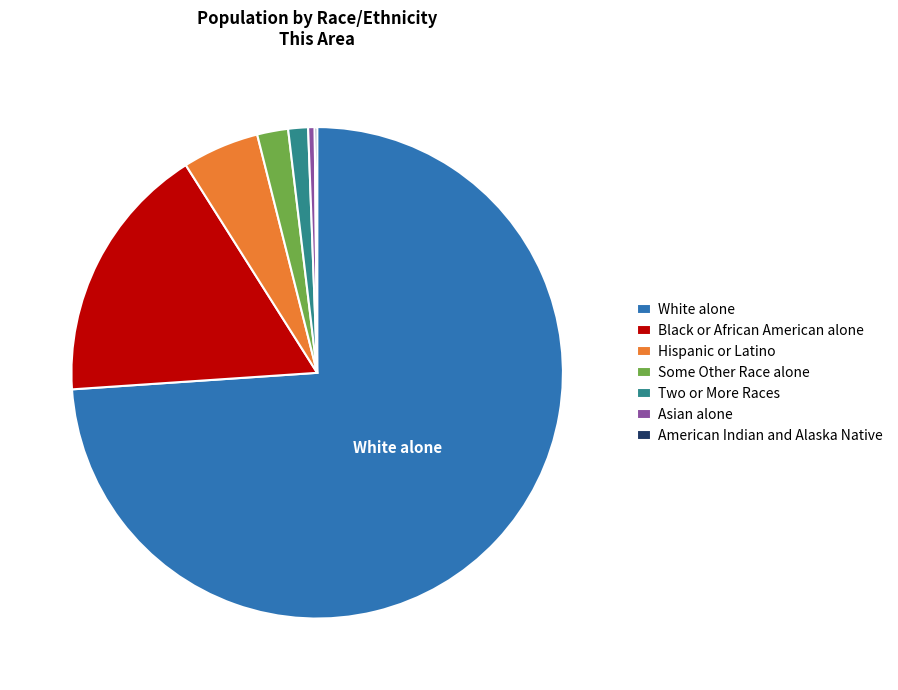

Which slice represents more than half of the pie?

White alone